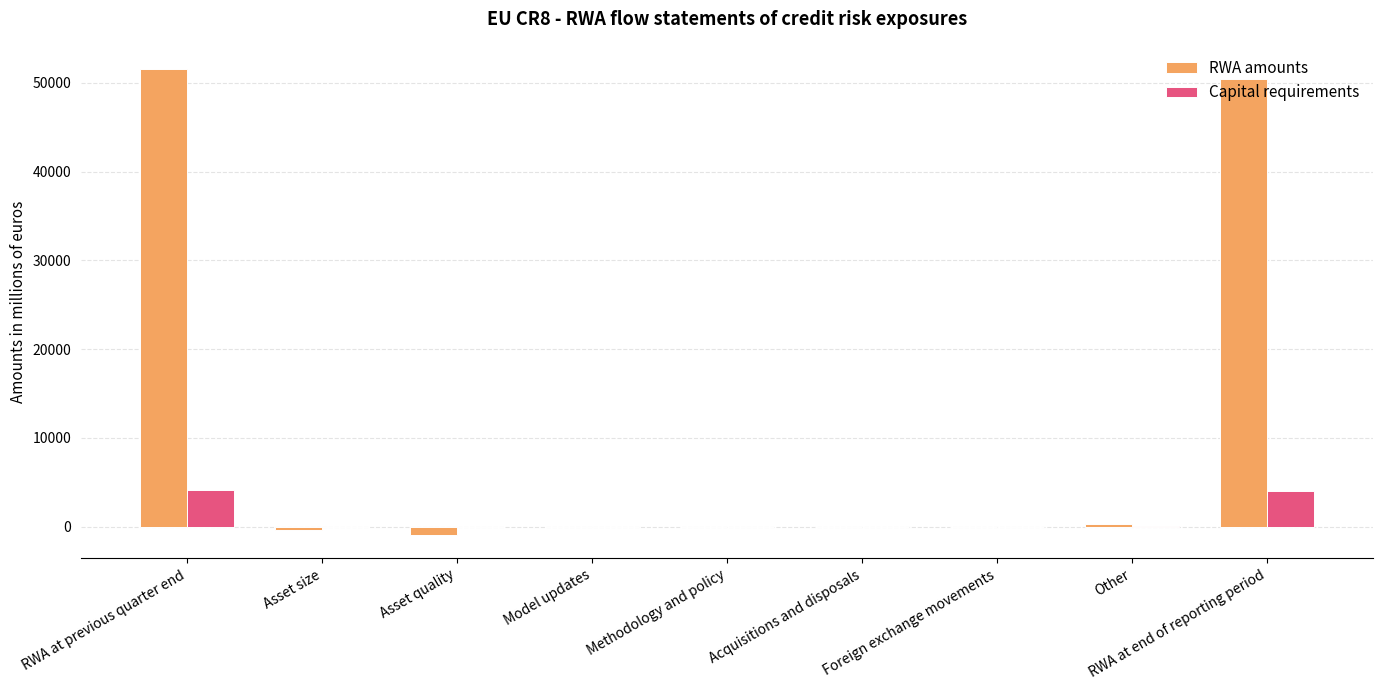

Count the number of data series in this chart.

2